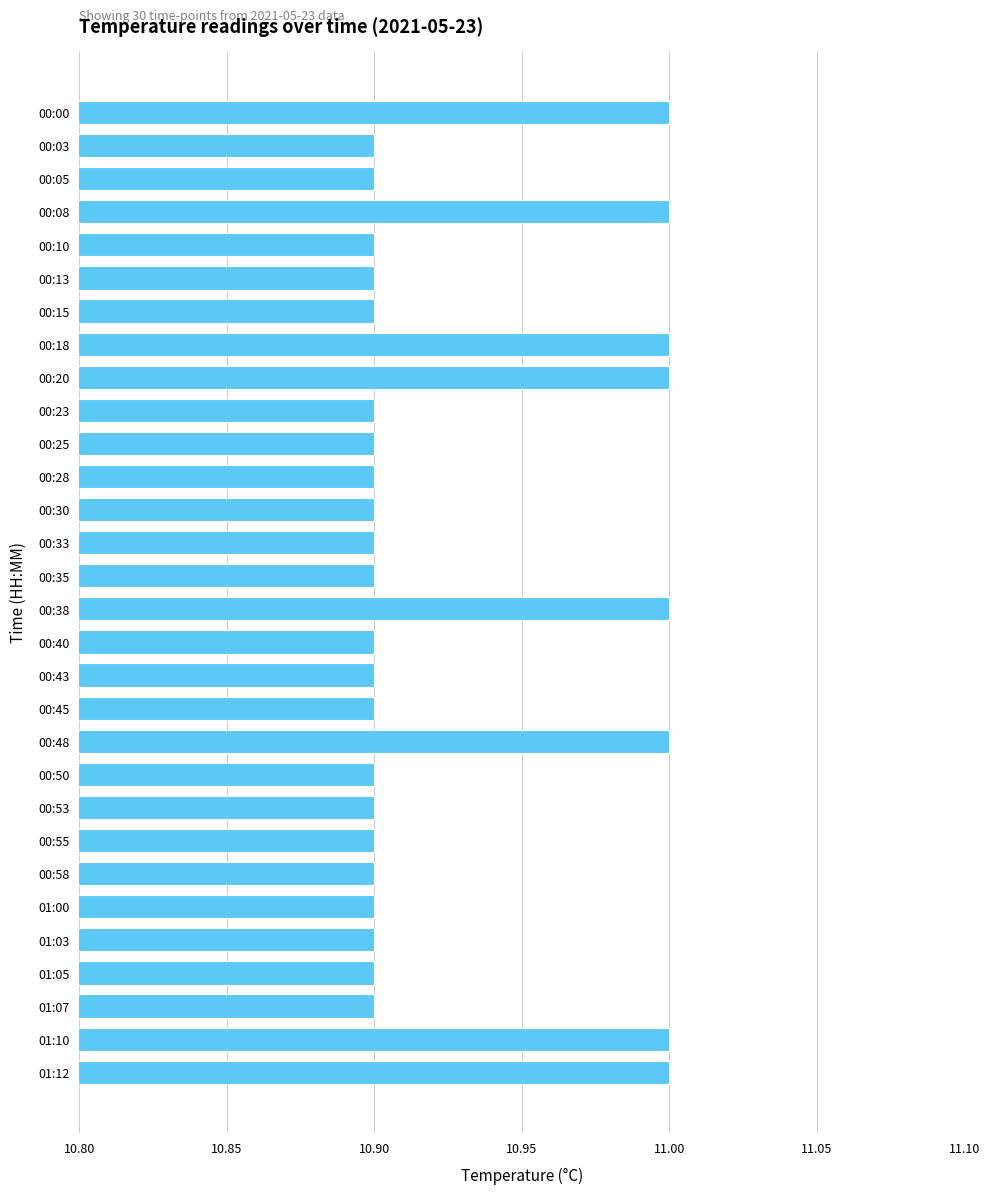

What position from the top is 00:55?

23